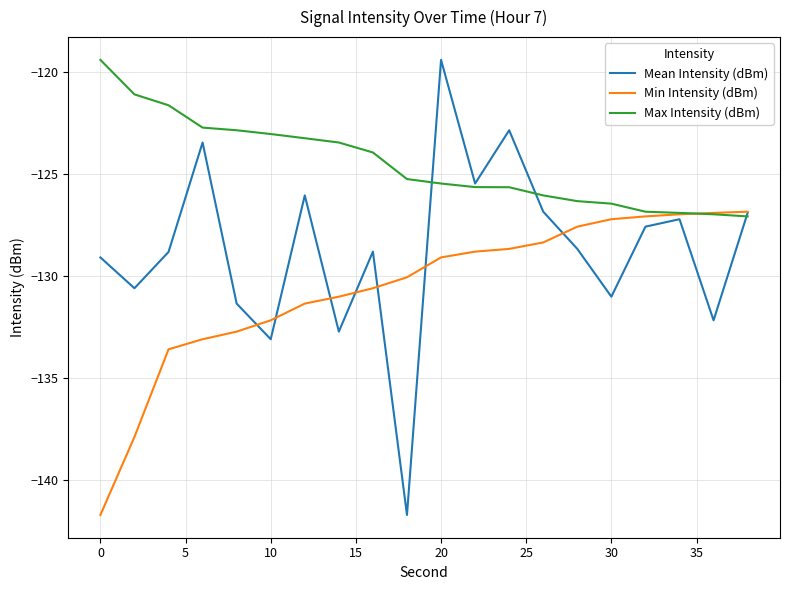

What is the smallest value displayed?

-141.7